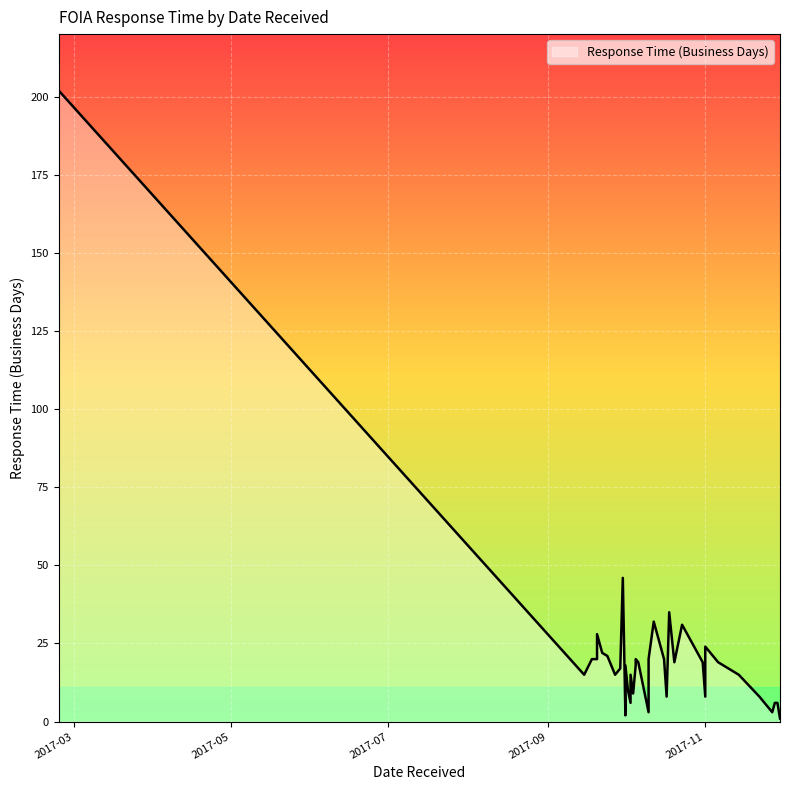

What is the greatest value displayed?

202